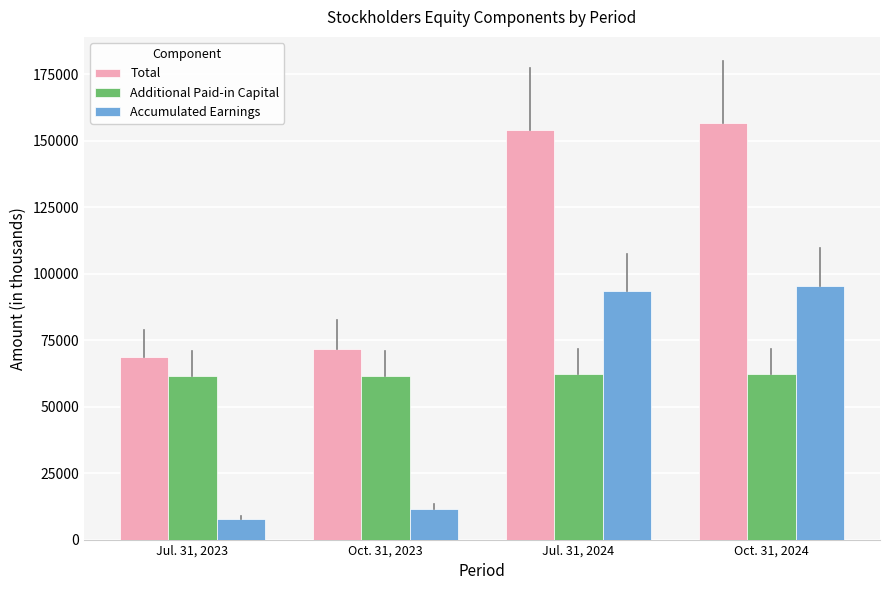

What is the difference between the maximum and minimum values in the Accumulated Earnings series?

87673